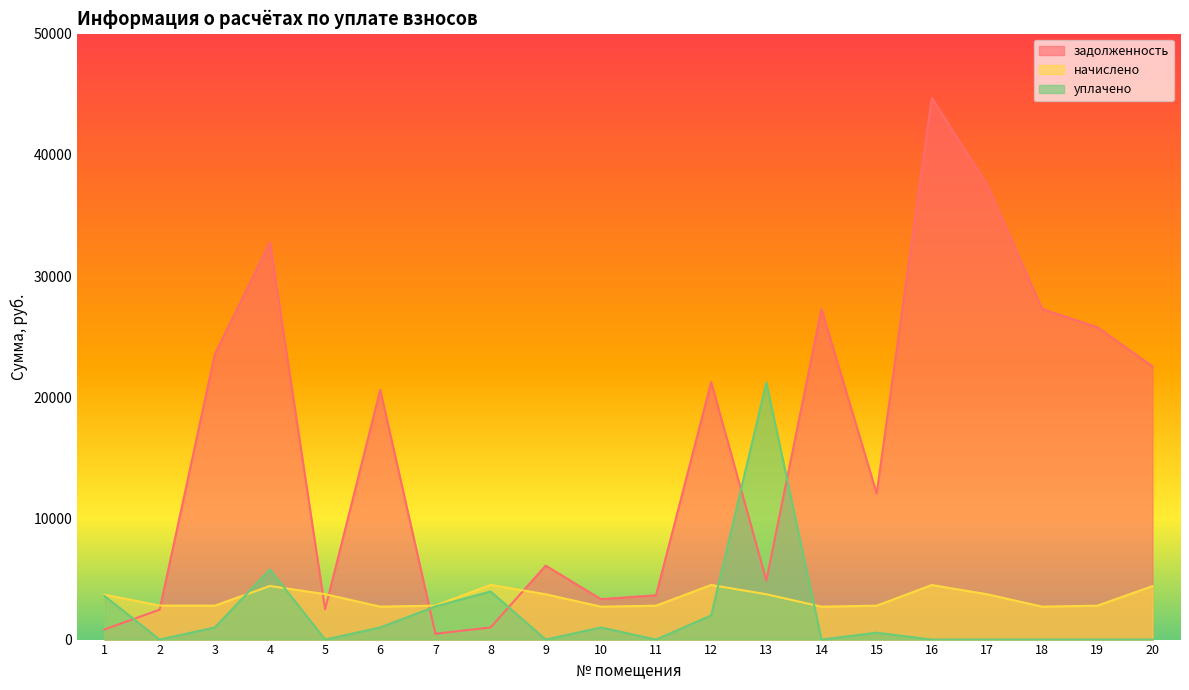

Does the chart display data point markers on the line(s)?

No